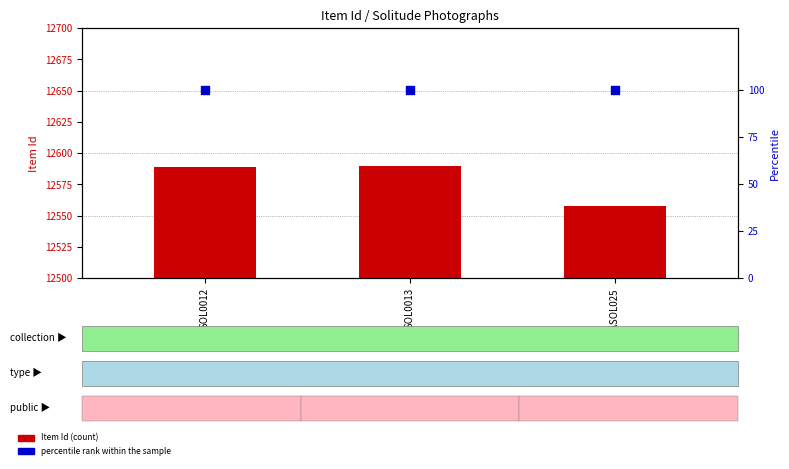

Which series has the largest Y range (max minus min)?

Item Id